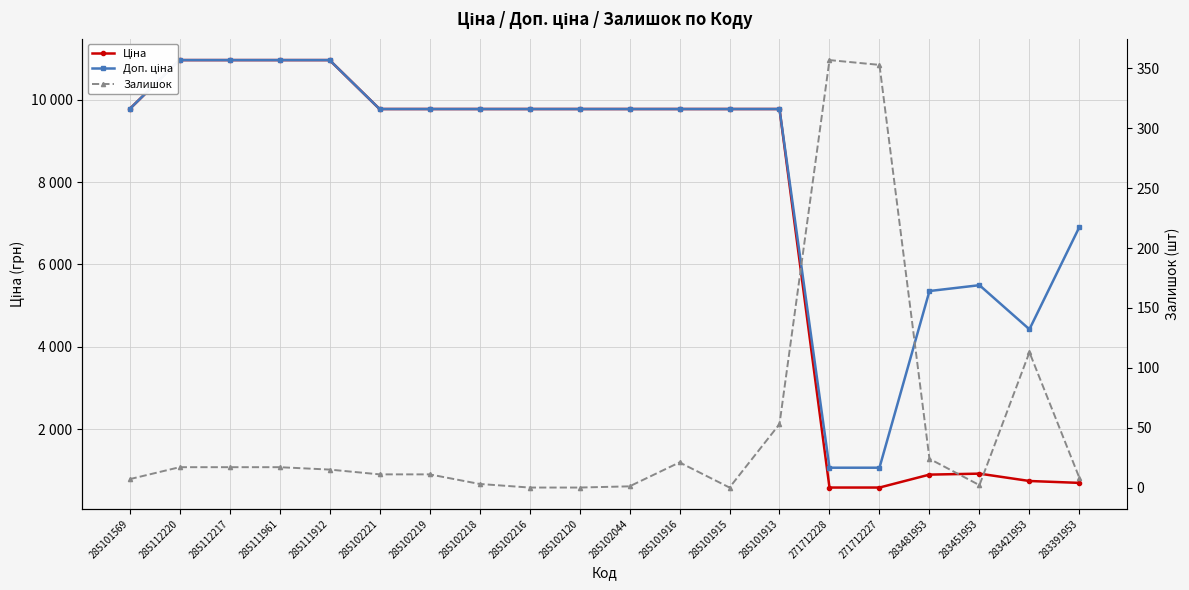

At which category does Ціна reach its first local peak?

283451953